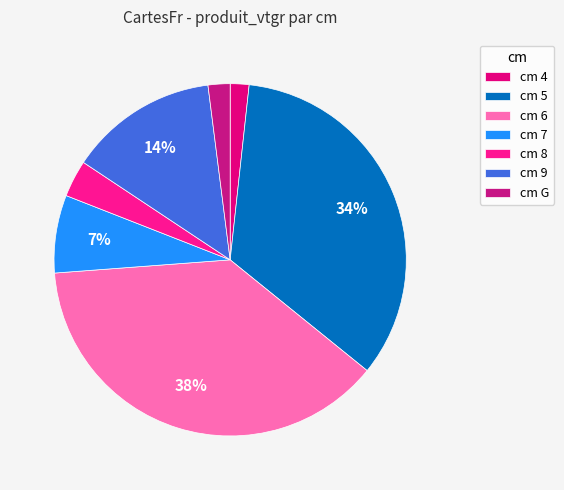

How many segments does this pie chart have?

7